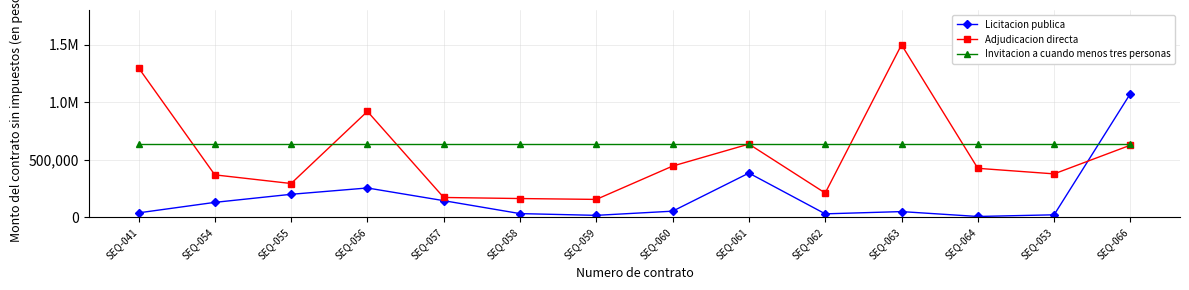

Rank the categories by Licitacion publica value from lowest to highest.

SEQ-064, SEQ-059, SEQ-053, SEQ-062, SEQ-058, SEQ-041, SEQ-063, SEQ-060, SEQ-054, SEQ-057, SEQ-055, SEQ-056, SEQ-061, SEQ-066